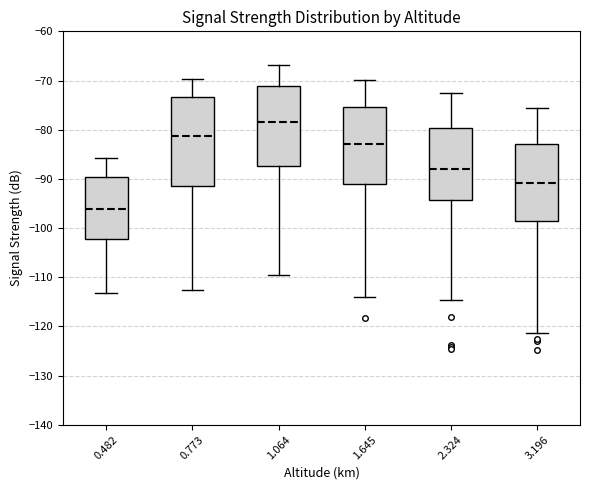

Reading left to right, transcribe this box plot: for each box, give where its median line is, the range the box spans, and where its two whiskers end, as read against the y-axis. The values are not printed on the chart, so give them approximately, as read against the axis.

0.482: median -96, box -102 to -90, whiskers -113 to -86
0.773: median -81, box -91 to -73, whiskers -112 to -70
1.064: median -78, box -87 to -71, whiskers -110 to -67
1.645: median -83, box -91 to -75, whiskers -114 to -70
2.324: median -88, box -94 to -80, whiskers -115 to -72
3.196: median -91, box -98 to -83, whiskers -121 to -76